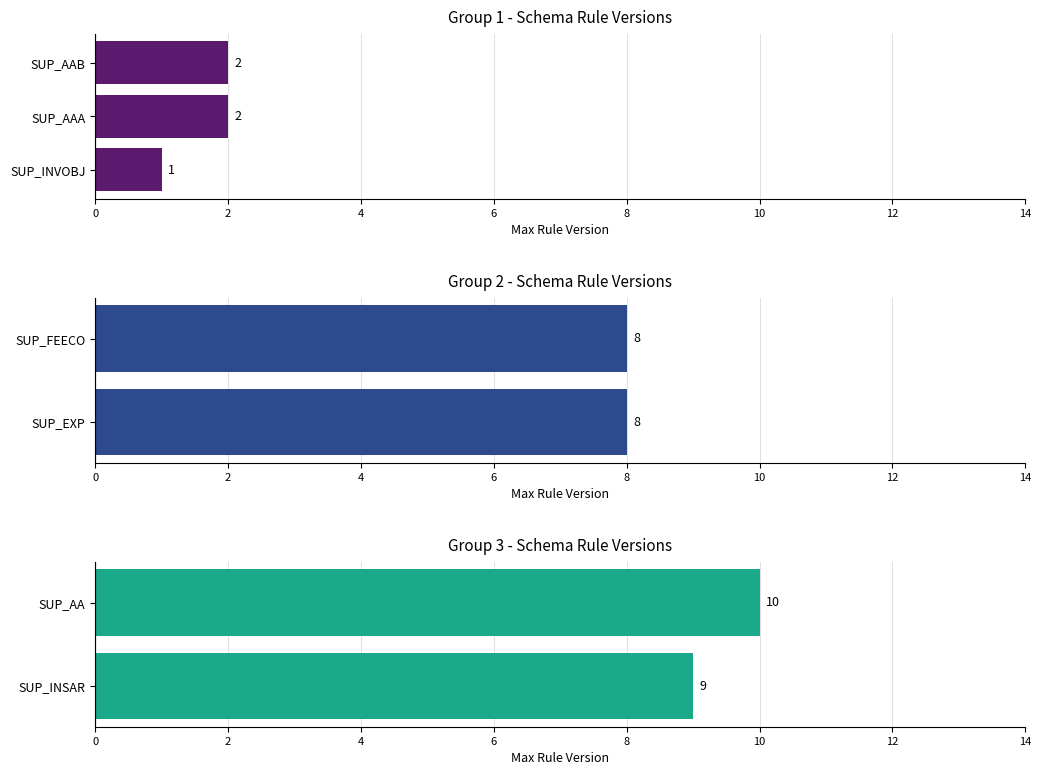

Which label corresponds to the largest value in the chart?

SUP_AA